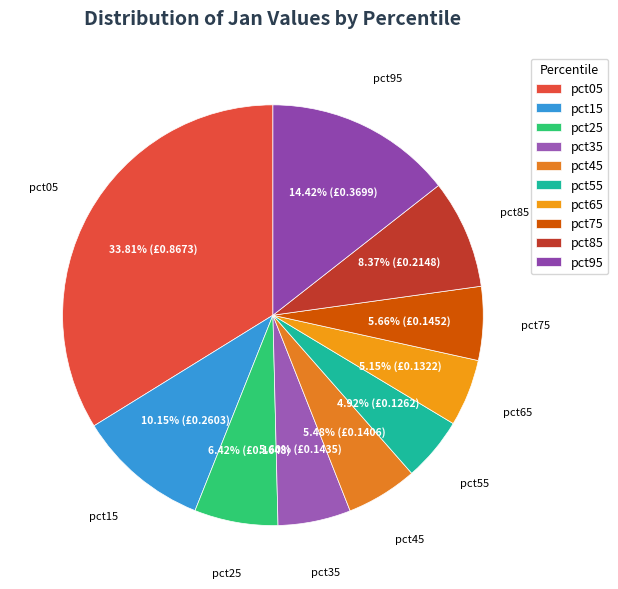

How many slices are in this pie chart?

10